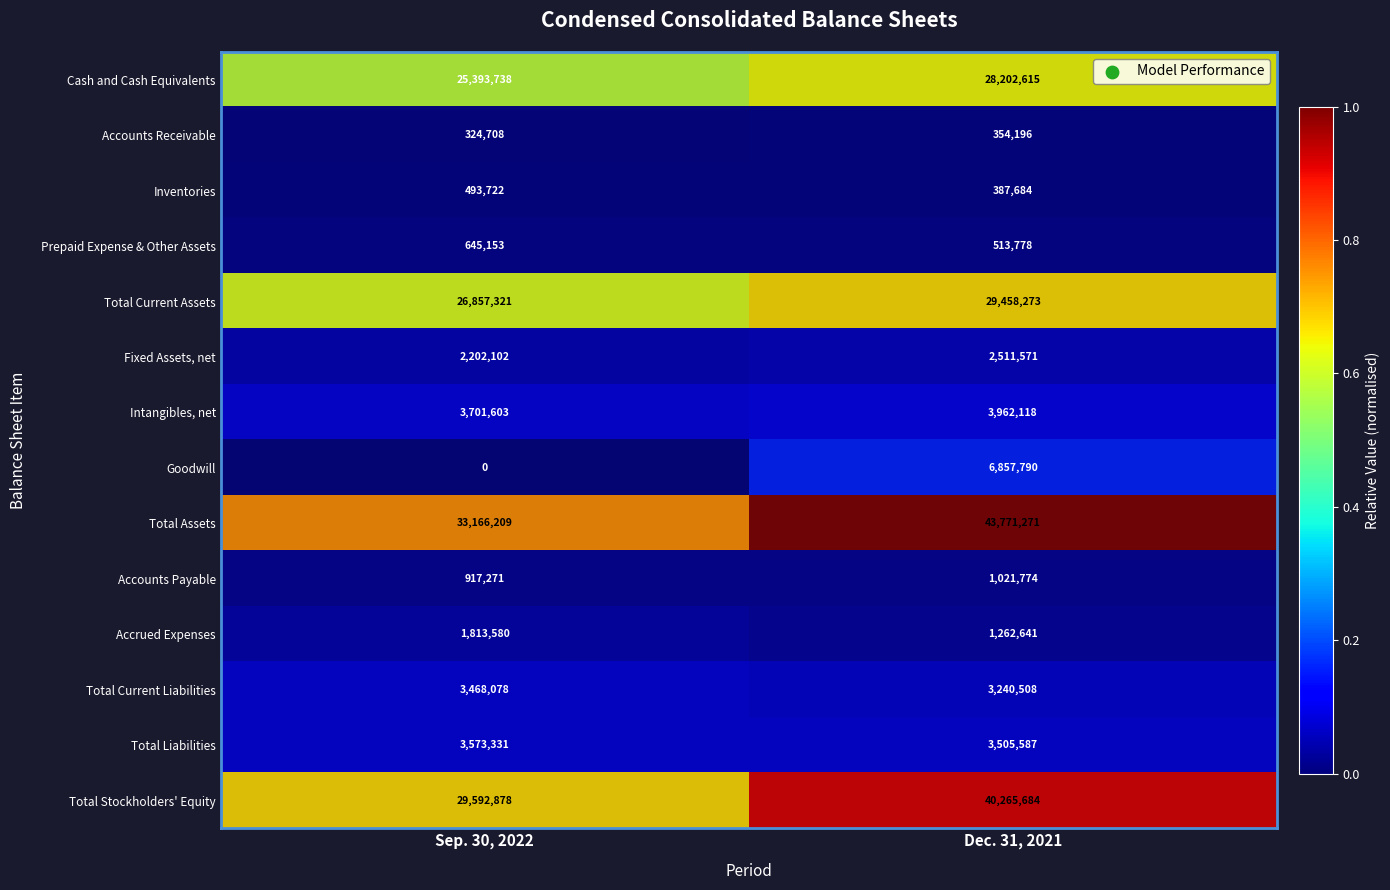

Reading left to right, what are all the values shown in this chart?

Cash and Cash Equivalents: Sep. 30, 2022=25393738	Dec. 31, 2021=28202615
Accounts Receivable: Sep. 30, 2022=324708	Dec. 31, 2021=354196
Inventories: Sep. 30, 2022=493722	Dec. 31, 2021=387684
Prepaid Expense & Other Assets: Sep. 30, 2022=645153	Dec. 31, 2021=513778
Total Current Assets: Sep. 30, 2022=26857321	Dec. 31, 2021=29458273
Fixed Assets, net: Sep. 30, 2022=2202102	Dec. 31, 2021=2511571
Intangibles, net: Sep. 30, 2022=3701603	Dec. 31, 2021=3962118
Goodwill: Sep. 30, 2022=0	Dec. 31, 2021=6857790
Total Assets: Sep. 30, 2022=33166209	Dec. 31, 2021=43771271
Accounts Payable: Sep. 30, 2022=917271	Dec. 31, 2021=1021774
Accrued Expenses: Sep. 30, 2022=1813580	Dec. 31, 2021=1262641
Total Current Liabilities: Sep. 30, 2022=3468078	Dec. 31, 2021=3240508
Total Liabilities: Sep. 30, 2022=3573331	Dec. 31, 2021=3505587
Total Stockholders' Equity: Sep. 30, 2022=29592878	Dec. 31, 2021=40265684